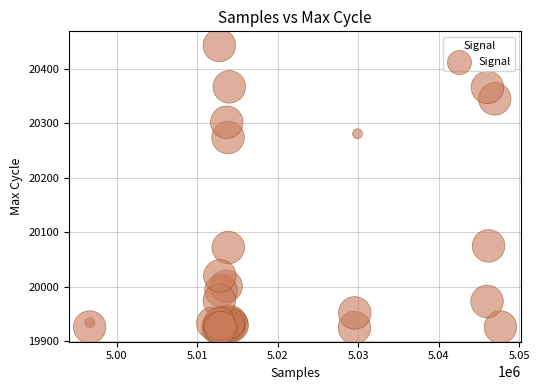

What Y value in the scatter plot is closest to 20184?

20274